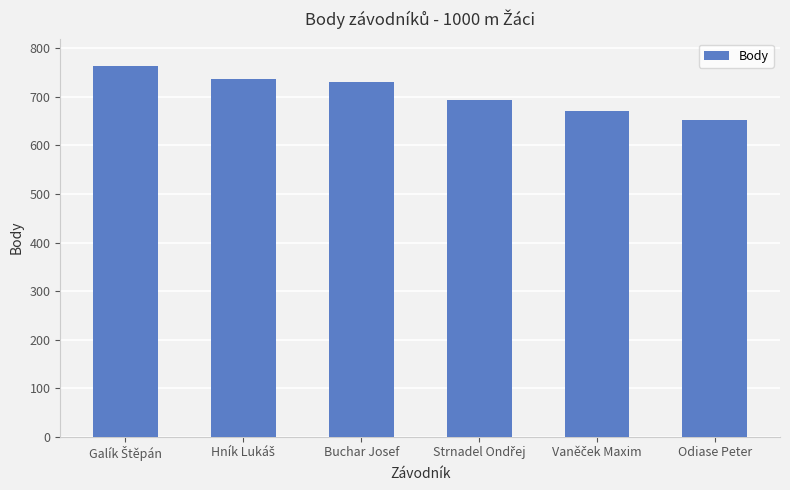

What is the approximate value at Buchar Josef, to the nearest 10?

730